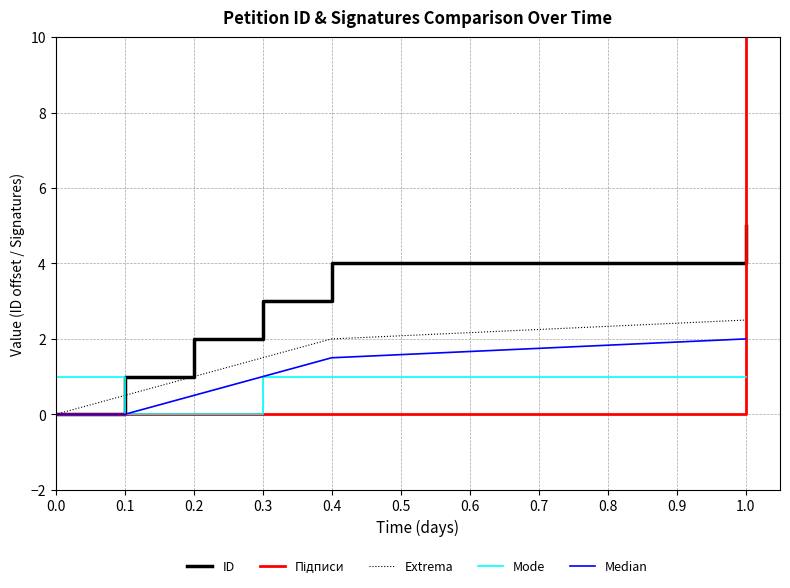

How many categories are shown in the chart?

6